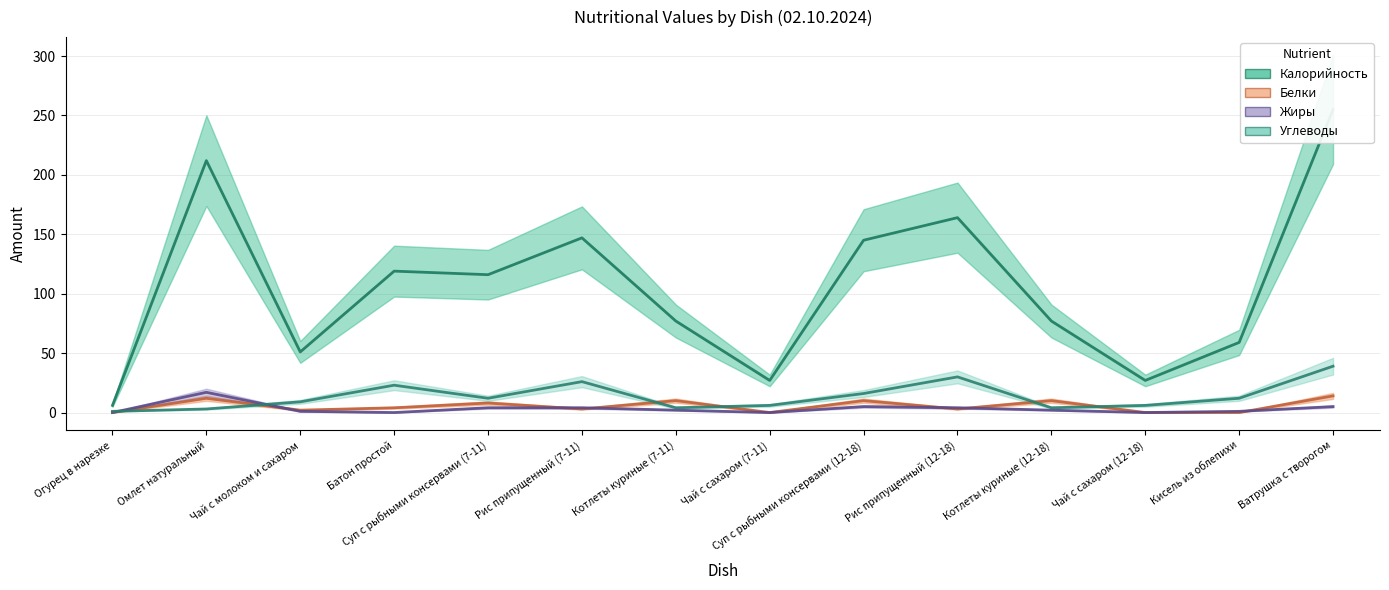

At which category is the sum across all series the highest?

Ватрушка с творогом